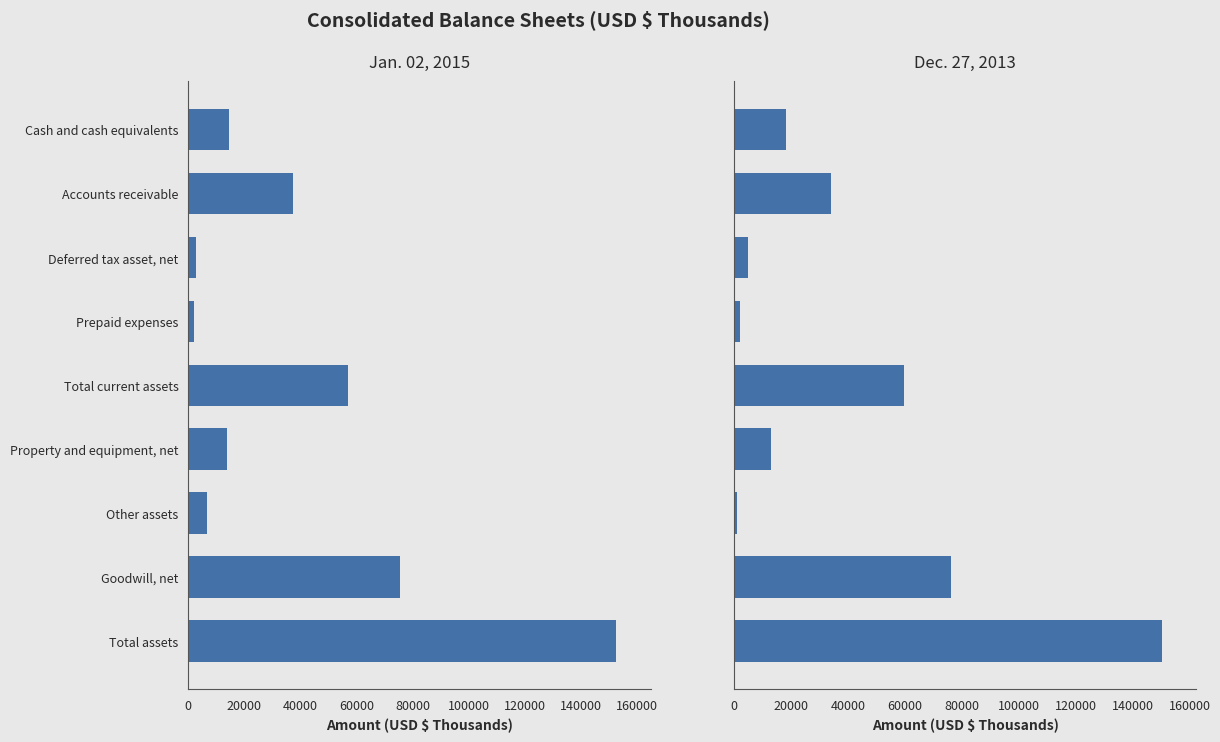

What is the smallest value displayed?

1039